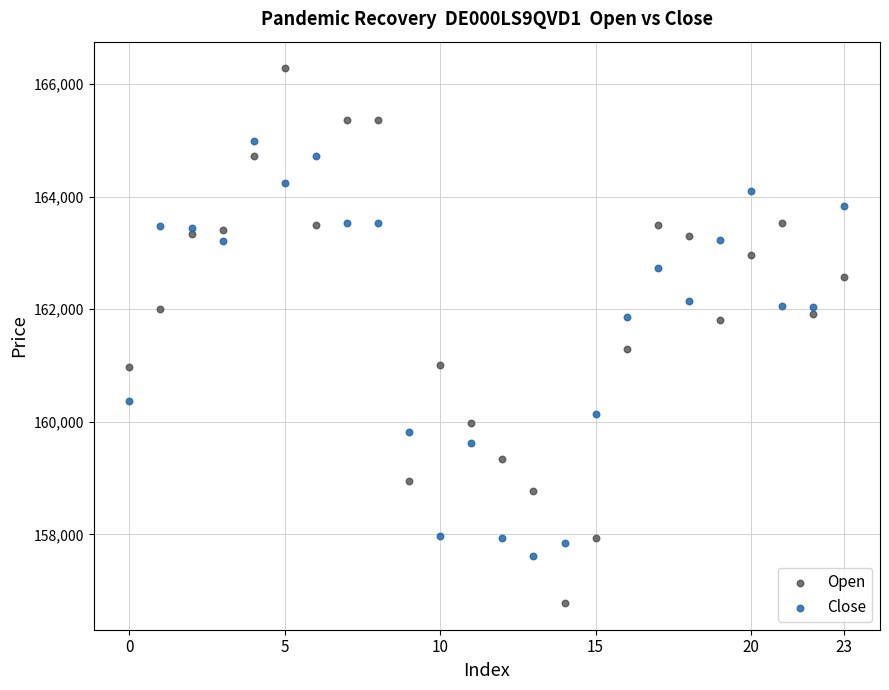

Which series has the widest spread of Y values?

Open